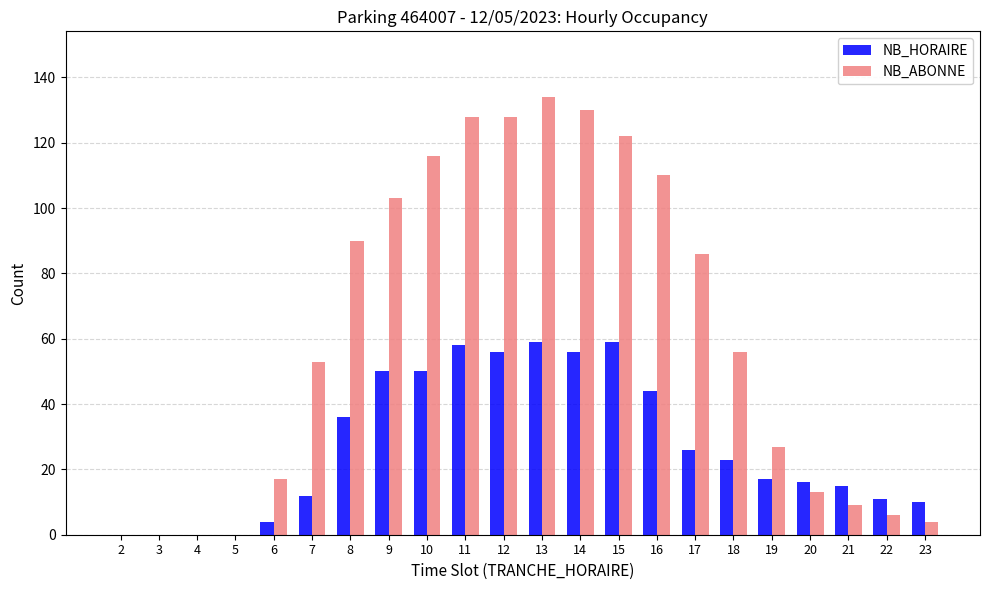

Reading left to right, what are all the values shown in this chart?

NB_HORAIRE: 2=0	3=0	4=0	5=0	6=4	7=12	8=36	9=50	10=50	11=58	12=56	13=59	14=56	15=59	16=44	17=26	18=23	19=17	20=16	21=15	22=11	23=10
NB_ABONNE: 2=0	3=0	4=0	5=0	6=17	7=53	8=90	9=103	10=116	11=128	12=128	13=134	14=130	15=122	16=110	17=86	18=56	19=27	20=13	21=9	22=6	23=4